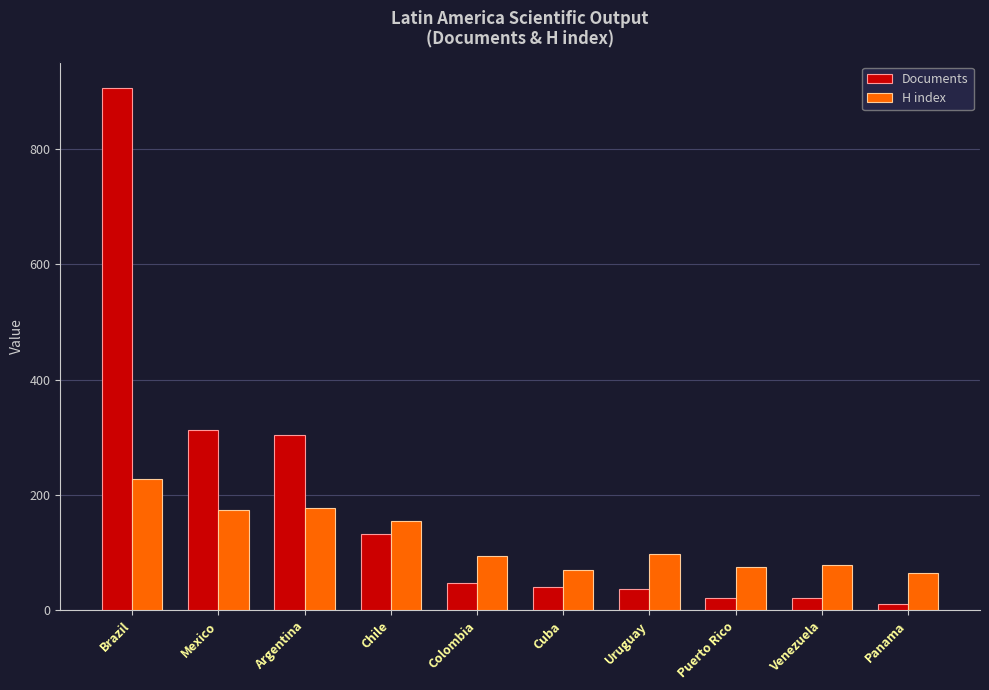

What is the total value across all series at Uruguay?

134